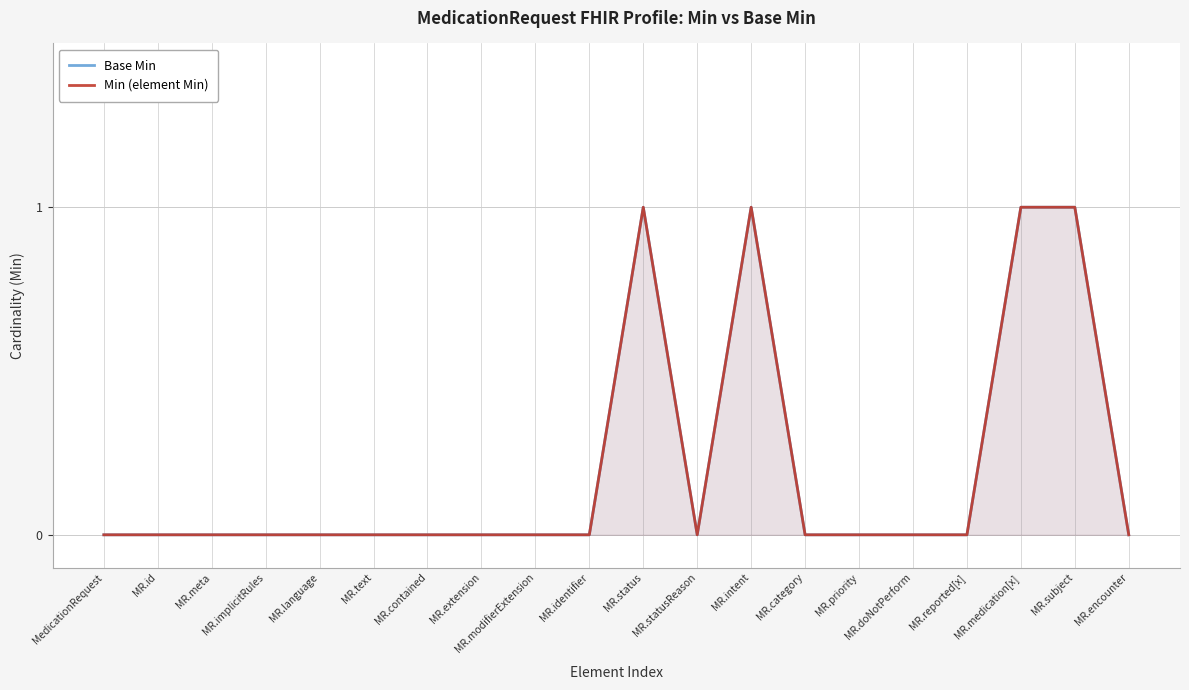

At which category does Min (element Min) reach its first local valley?

MR.statusReason